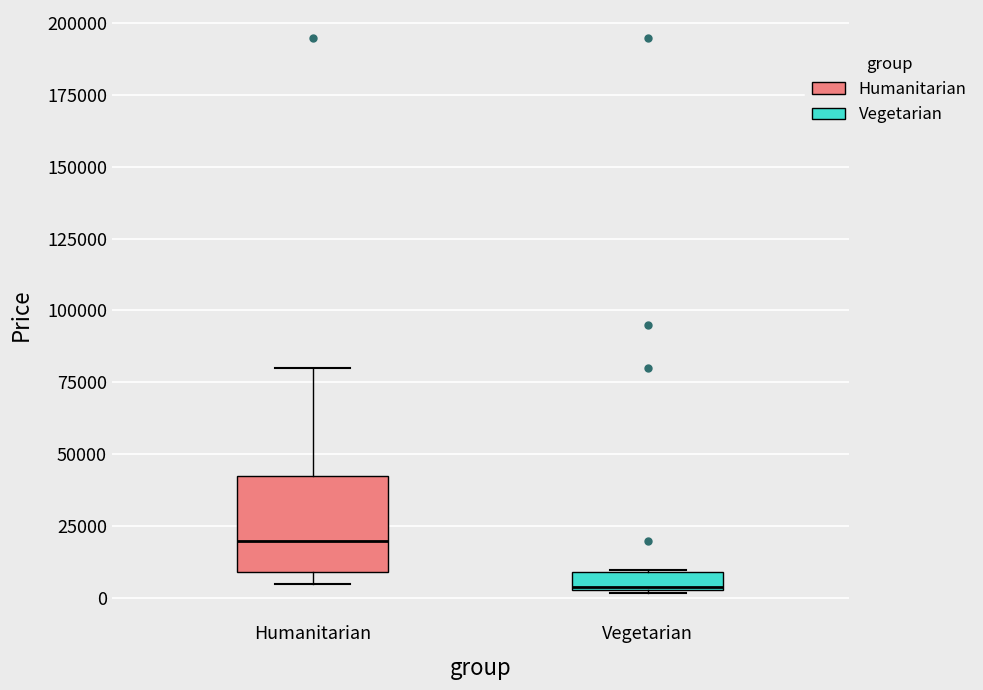

Where does the upper whisker of the box for Humanitarian end on the y-axis? The values are not printed on the chart, so give them approximately, as read against the axis.

80000